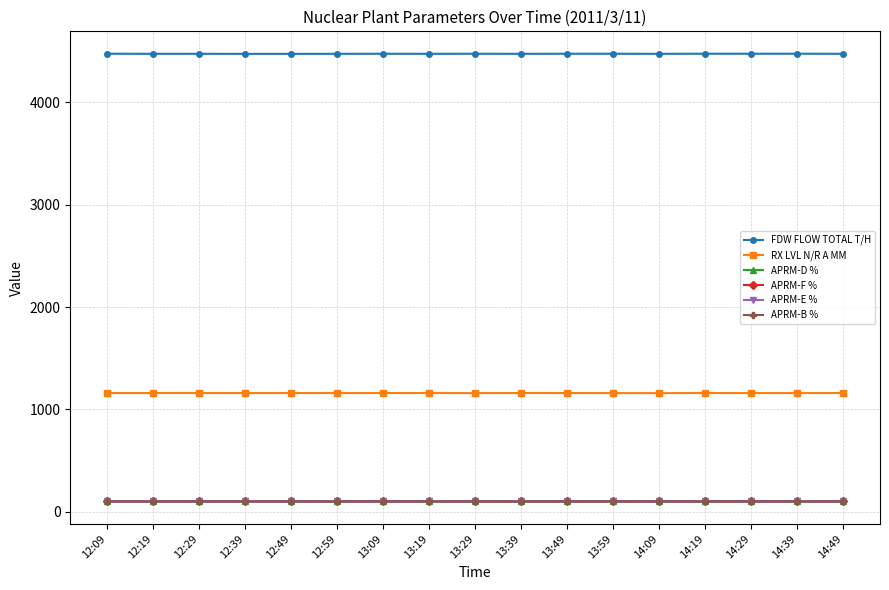

True or false: RX LVL N/R A MM has more than 0 points higher than both neighbors.

True